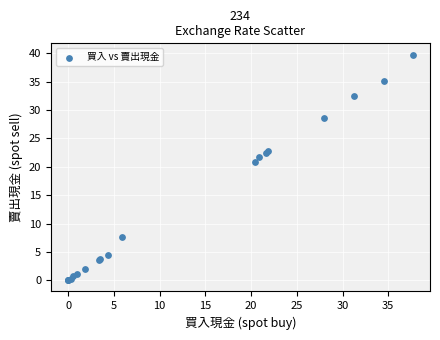

What Y value in the scatter plot is closest to 19?

20.9